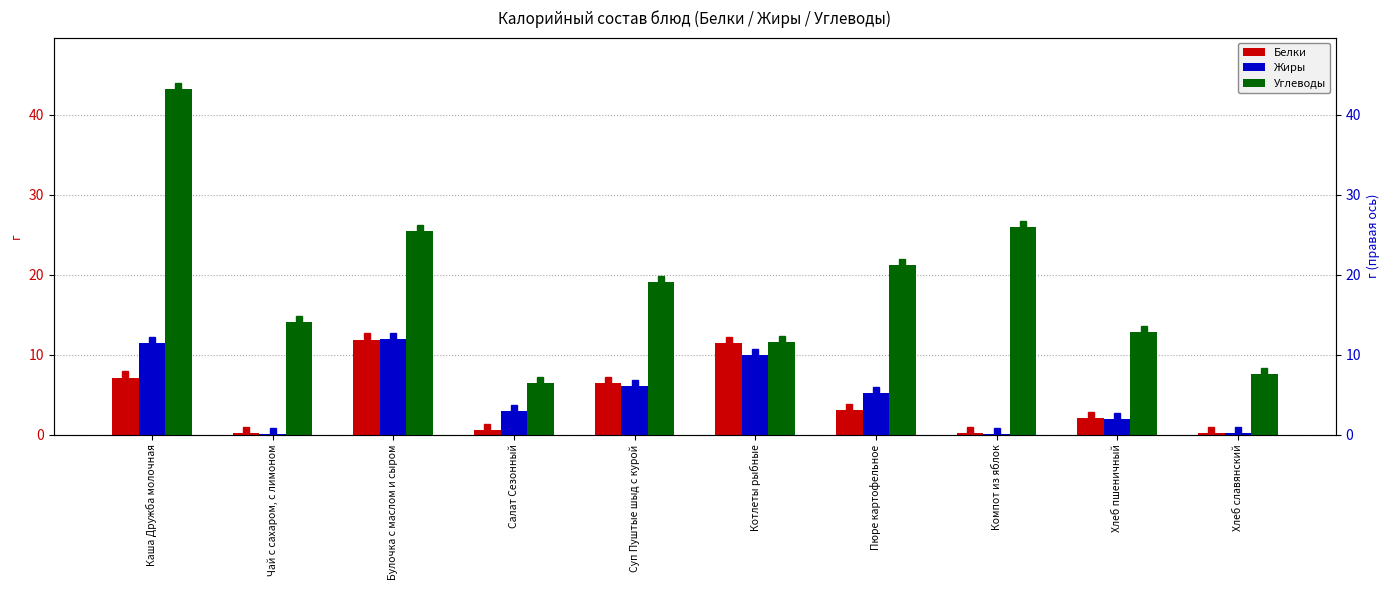

Where is Углеводы nearest to the value 24?

Булочка с маслом и сыром